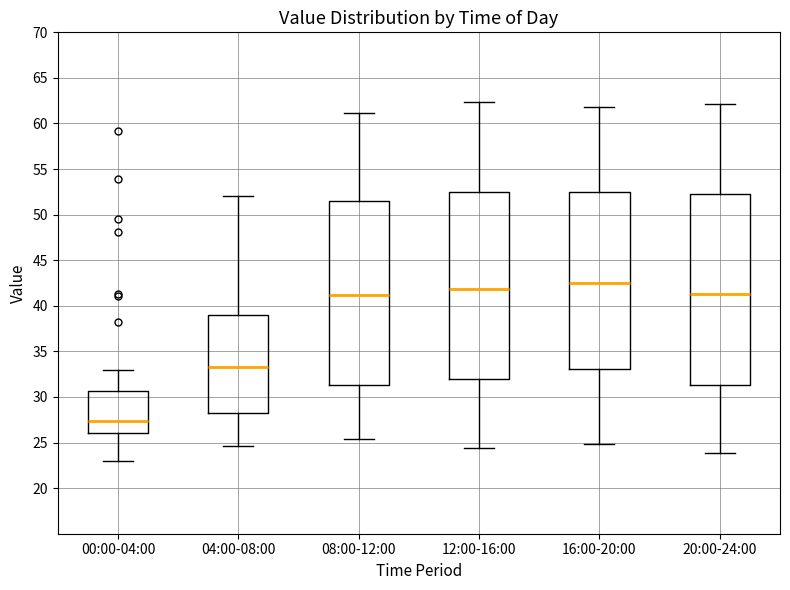

Reading left to right, read every box against the y-axis: the position of its median line, the range the box covers, and the ends of its whiskers. The values are not printed on the chart, so give them approximately, as read against the axis.

00:00-04:00: median 27.5, box 26.0 to 30.5, whiskers 23.0 to 33.0
04:00-08:00: median 33.5, box 28.0 to 39.0, whiskers 24.5 to 52.0
08:00-12:00: median 41.0, box 31.5 to 51.5, whiskers 25.5 to 61.0
12:00-16:00: median 42.0, box 32.0 to 52.5, whiskers 24.5 to 62.5
16:00-20:00: median 42.5, box 33.0 to 52.5, whiskers 25.0 to 62.0
20:00-24:00: median 41.5, box 31.5 to 52.0, whiskers 24.0 to 62.0